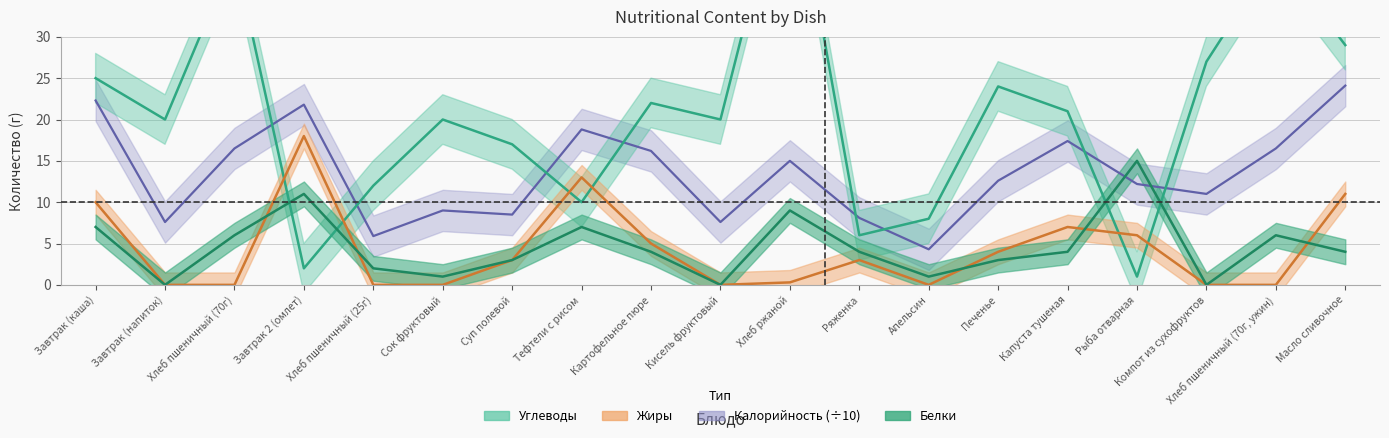

How many intersections are there between Калорийность and Углеводы?

8